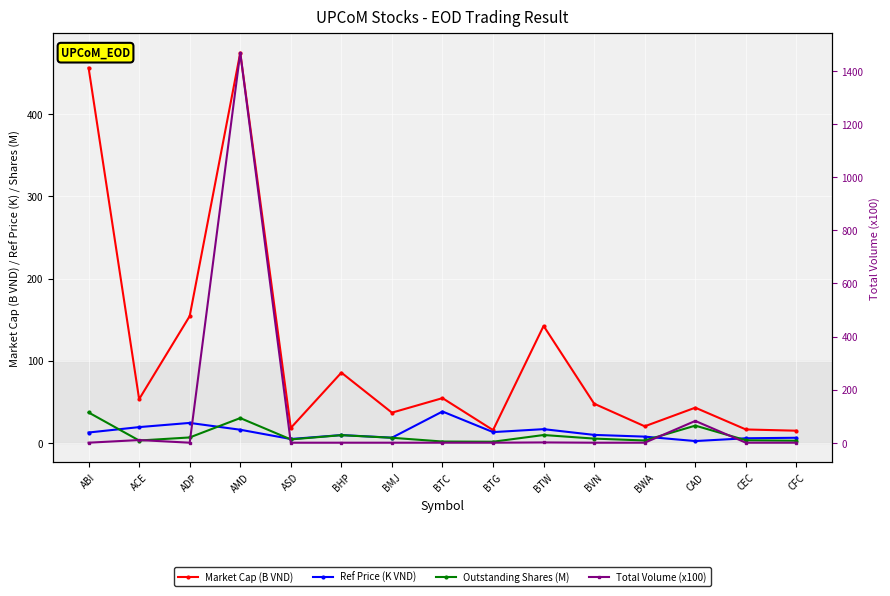

Reading left to right, transcribe all the data shown in this chart.

Market Cap (B VND): ABI=456.8	ACE=53.1	ADP=154.2	AMD=475.1	ASD=18.0	BHP=85.4	BMJ=36.6	BTC=54.3	BTG=15.4	BTW=142.3	BVN=47.5	BWA=20.0	CAD=42.7	CEC=16.1	CFC=14.6
Ref Price (K VND): ABI=12.4	ACE=19.0	ADP=24.1	AMD=15.8	ASD=4.5	BHP=9.3	BMJ=6.1	BTC=38.0	BTG=12.9	BTW=16.5	BVN=9.5	BWA=7.4	CAD=2.0	CEC=5.4	CFC=6.0
Outstanding Shares (M): ABI=36.8	ACE=2.7	ADP=6.4	AMD=30.0	ASD=4.0	BHP=9.2	BMJ=6.0	BTC=1.4	BTG=1.2	BTW=9.4	BVN=5.0	BWA=2.7	CAD=20.8	CEC=3.0	CFC=2.4
Total Volume (x100): ABI=0.0	ACE=10.0	ADP=0.0	AMD=1469.0	ASD=0.0	BHP=0.0	BMJ=0.0	BTC=0.0	BTG=0.0	BTW=1.0	BVN=0.0	BWA=0.0	CAD=82.0	CEC=0.0	CFC=0.0